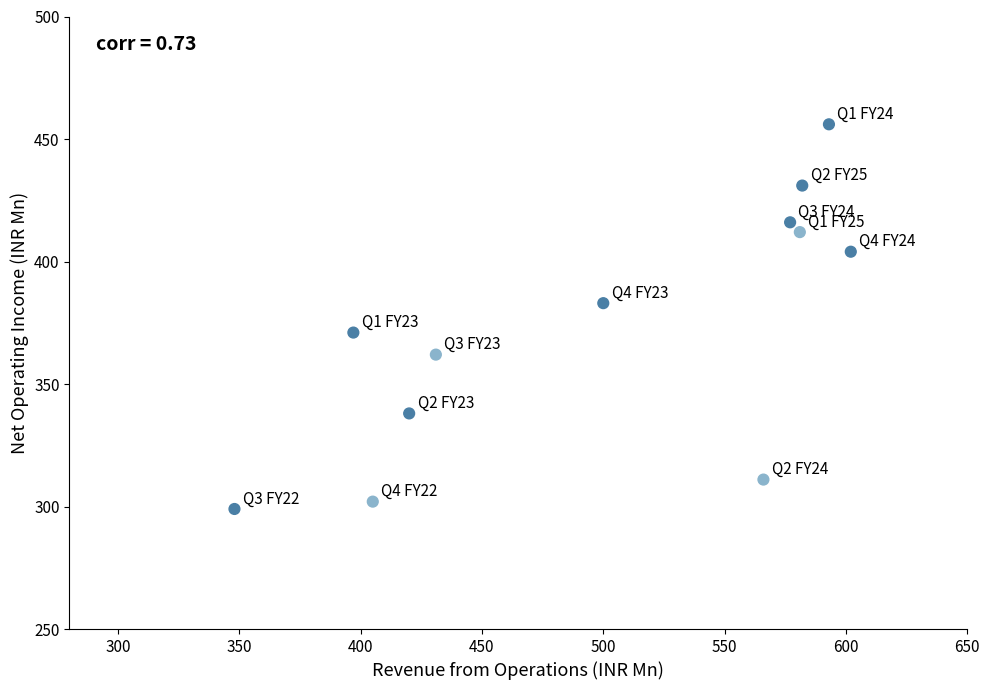

What is the average X value?

500